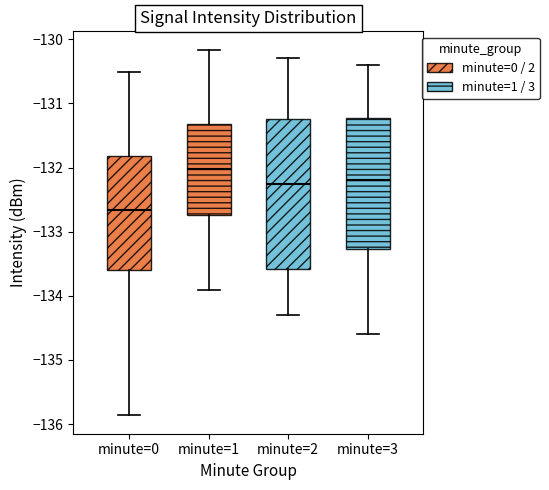

Reading left to right, read every box against the y-axis: the position of its median line, the range the box covers, and the ends of its whiskers. The values are not printed on the chart, so give them approximately, as read against the axis.

minute=0: median -132.7, box -133.6 to -131.8, whiskers -135.9 to -130.5
minute=1: median -132.0, box -132.7 to -131.3, whiskers -133.9 to -130.2
minute=2: median -132.2, box -133.6 to -131.2, whiskers -134.3 to -130.3
minute=3: median -132.2, box -133.3 to -131.2, whiskers -134.6 to -130.4